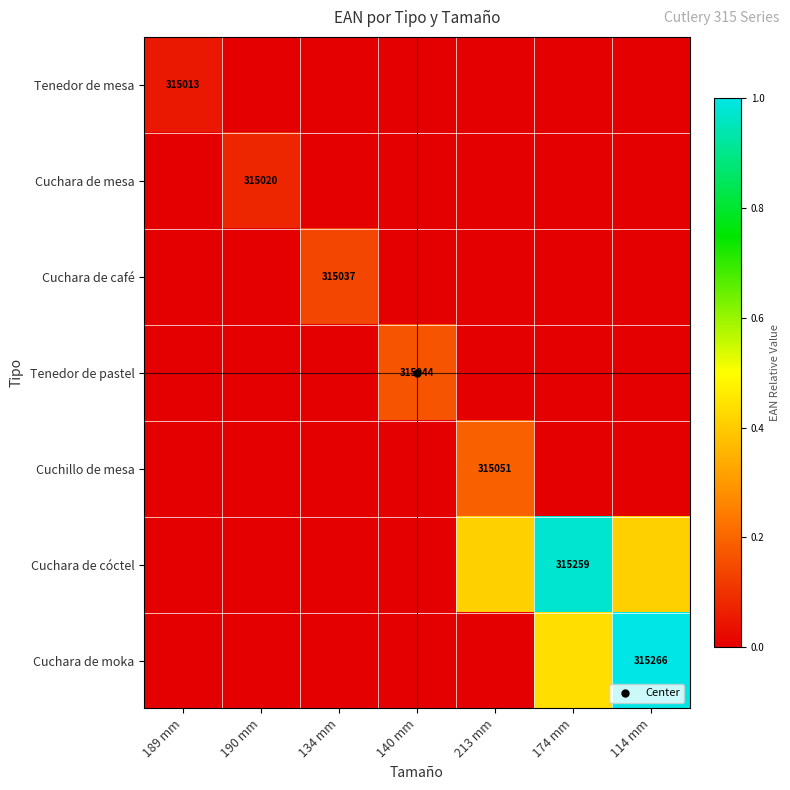

Which category has the lowest value in the Cuchara de moka series?

189 mm